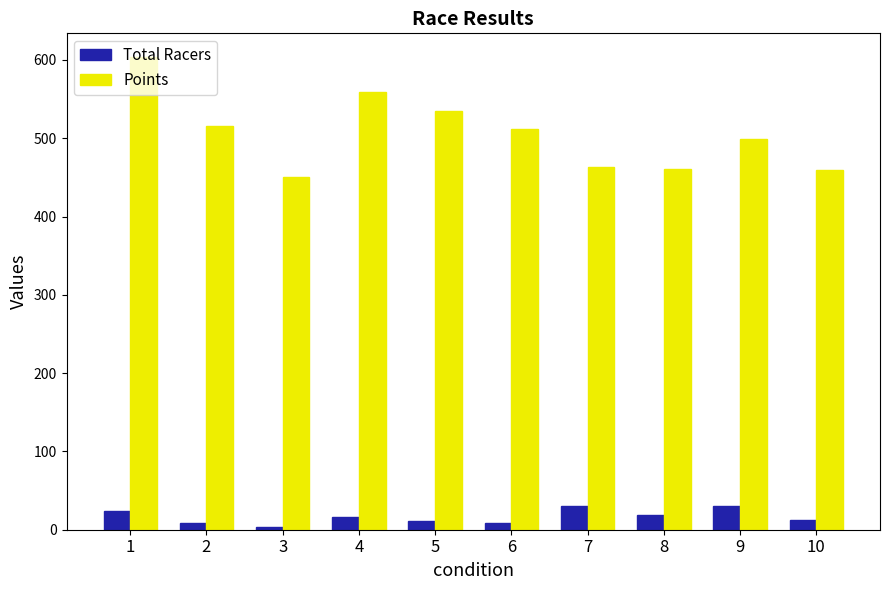

What is the sum of all Total Racers values?

162.0